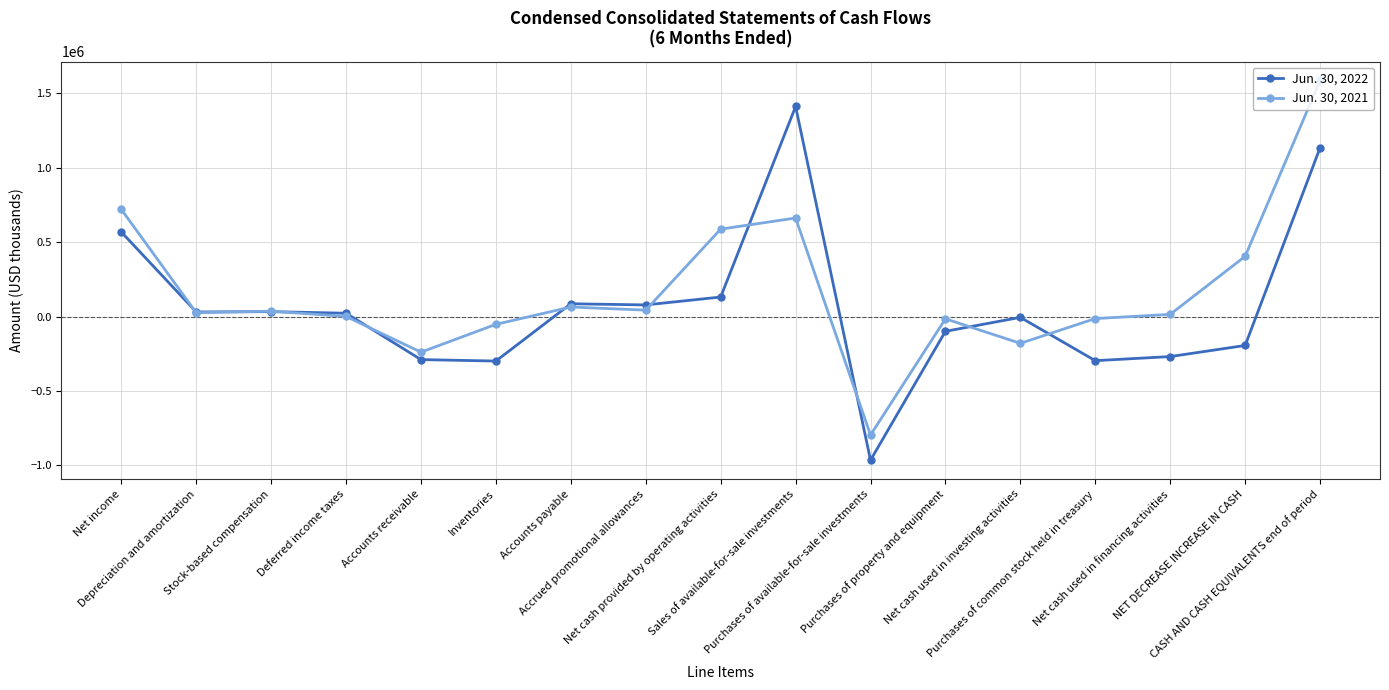

What are all the series names shown in the legend?

Jun. 30, 2022, Jun. 30, 2021